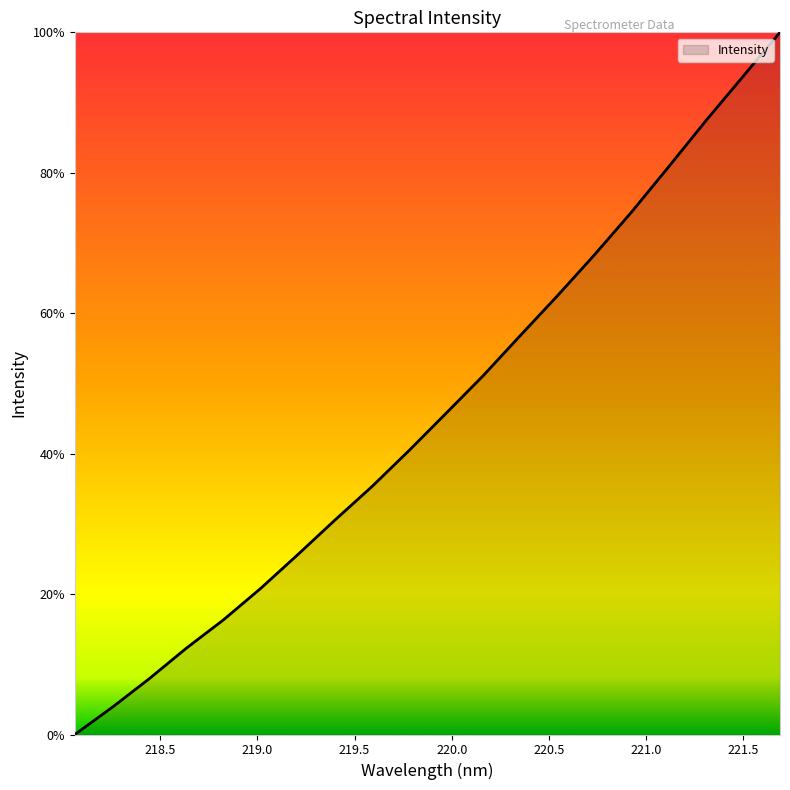

What is the greatest value displayed?

100.0